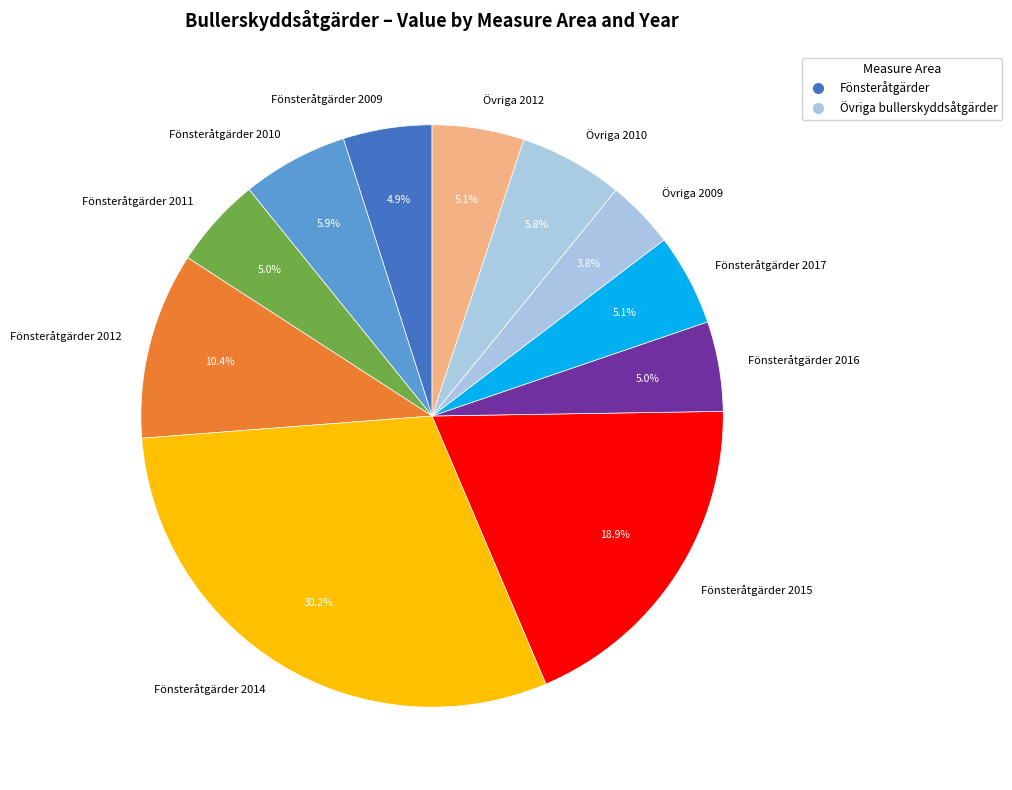

How many slices are in this pie chart?

11